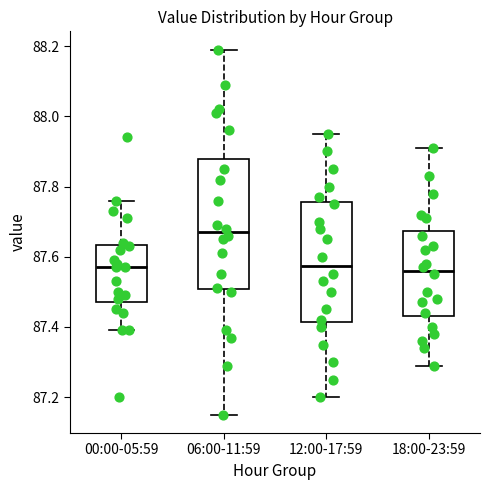

Comparing the boxes themselves (not the whiskers), which one is the tallest?

06:00-11:59